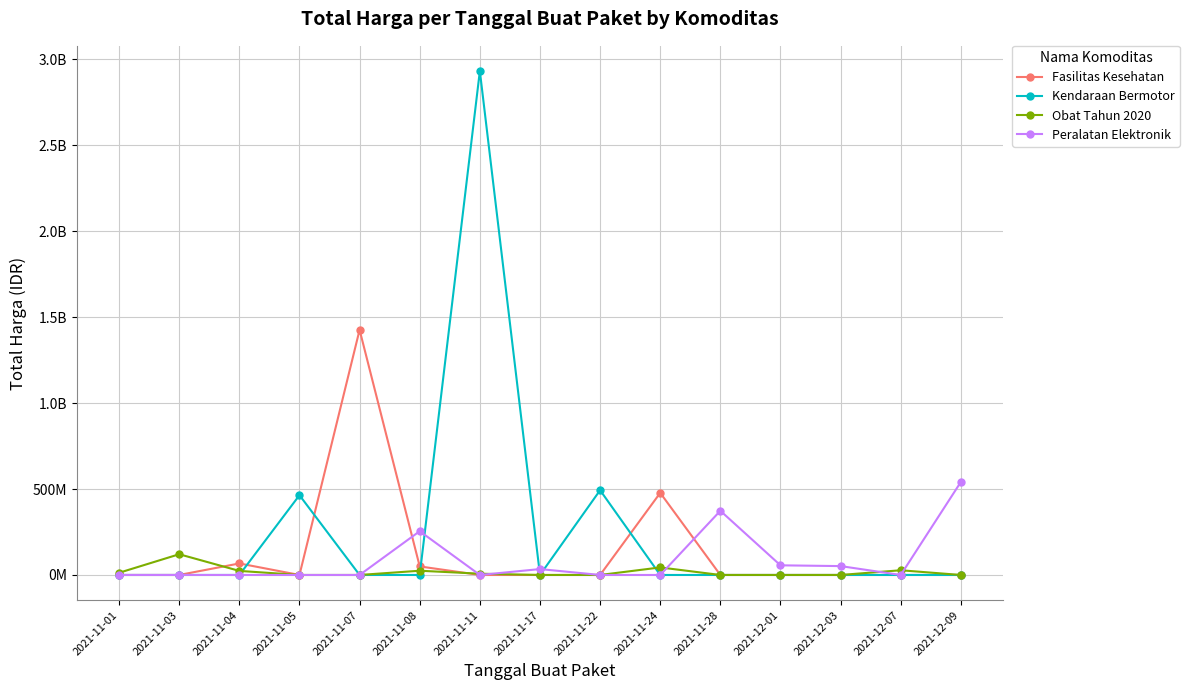

True or false: Fasilitas Kesehatan and Peralatan Elektronik intersect in this chart.

True